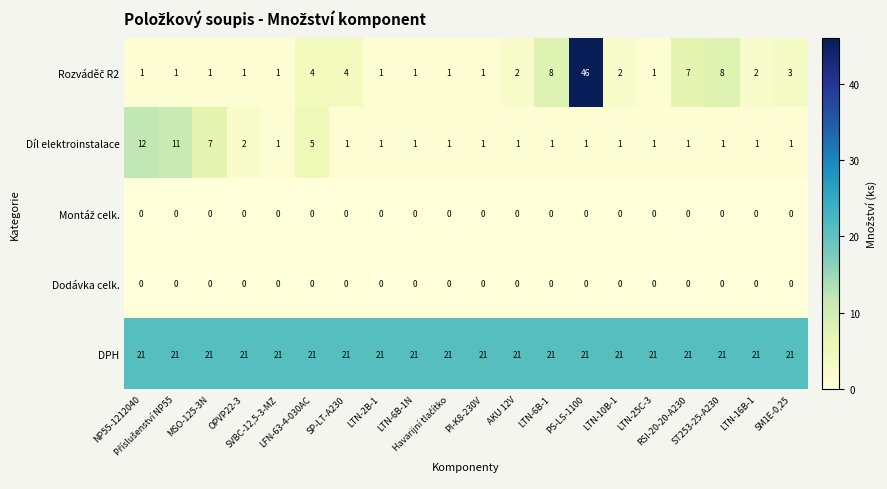

What is the difference between the maximum and second lowest values in the Díl elektroinstalace series?

11